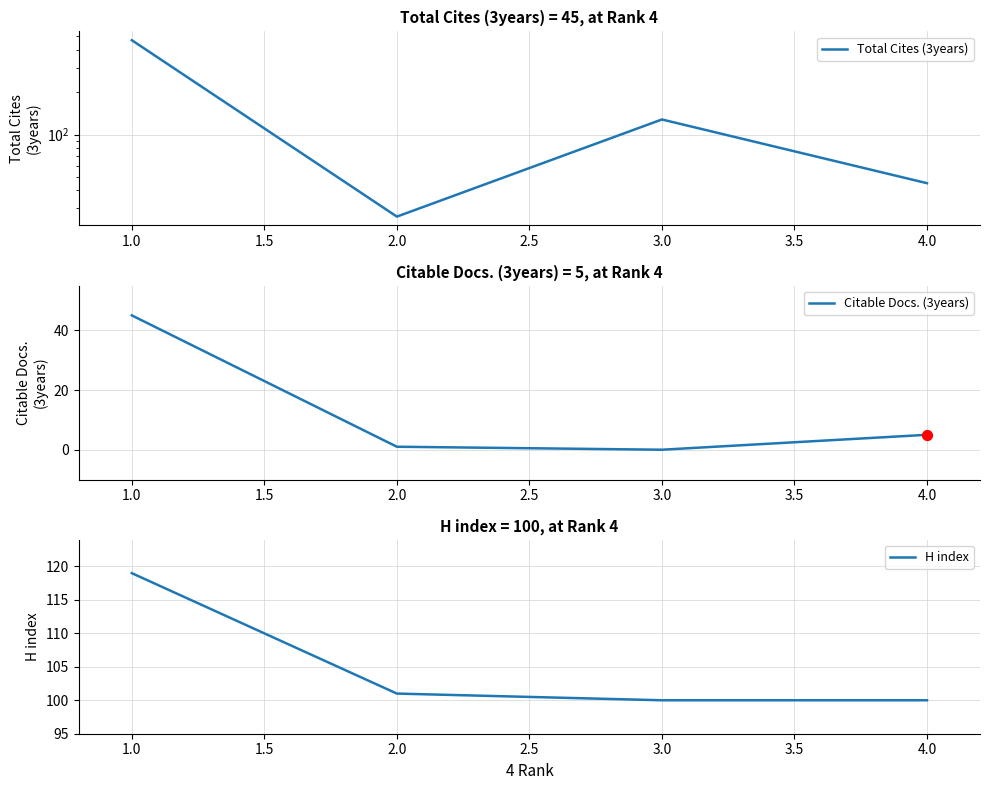

Which series has the widest spread of Y values?

Total Cites (3years)